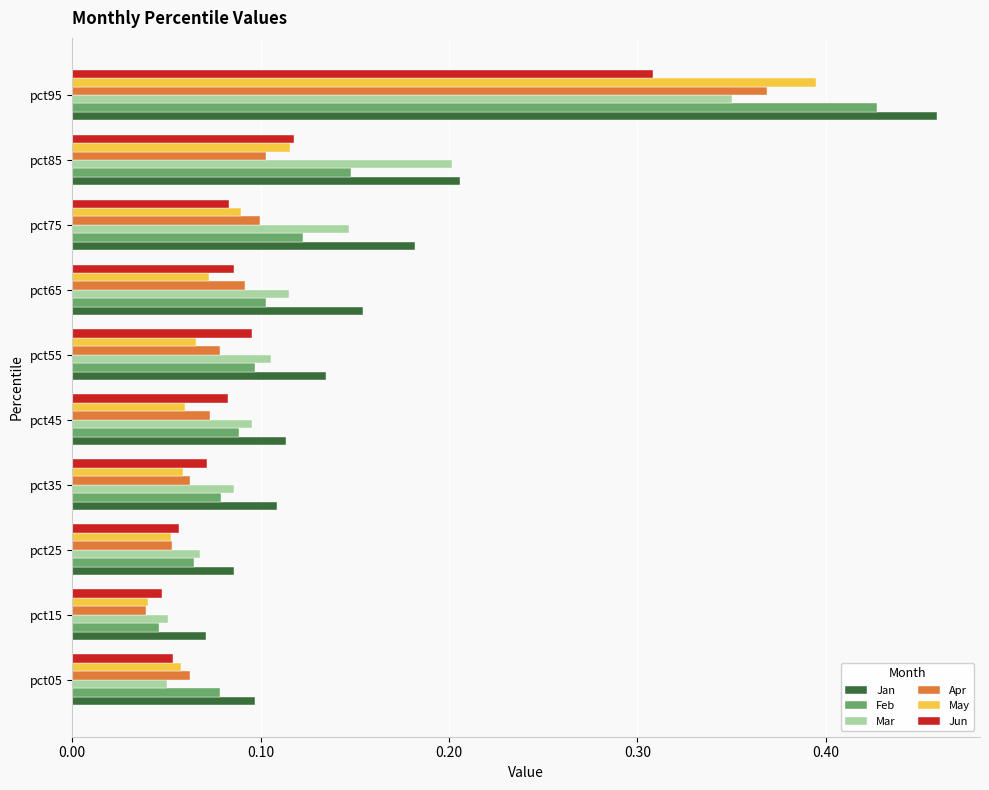

Which series has the largest range (max minus min)?

Jan